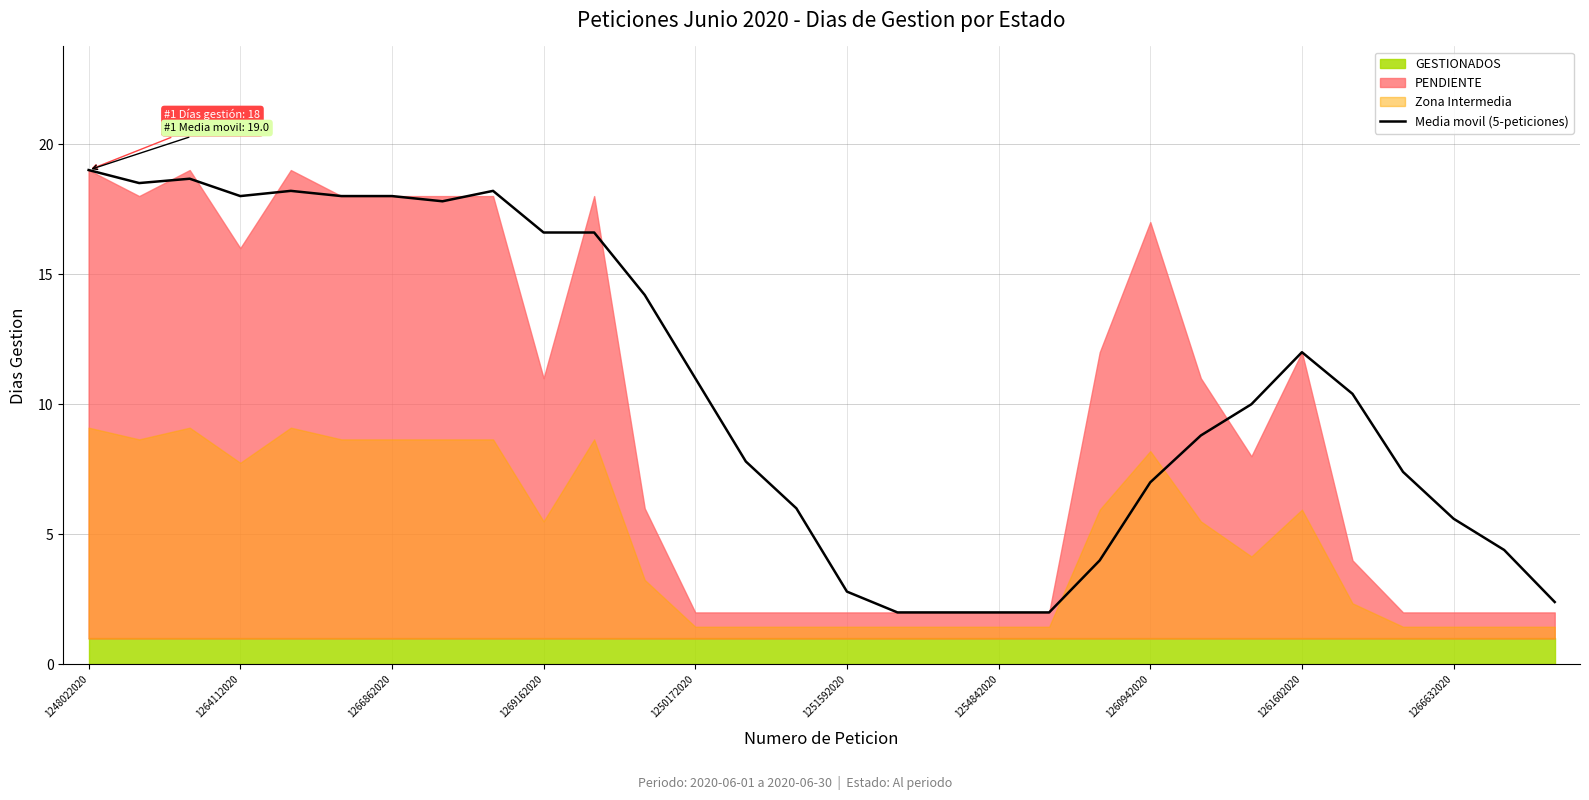

The Media movil (5-peticiones) series shows 5.6 at 1266632020. True or false?

True